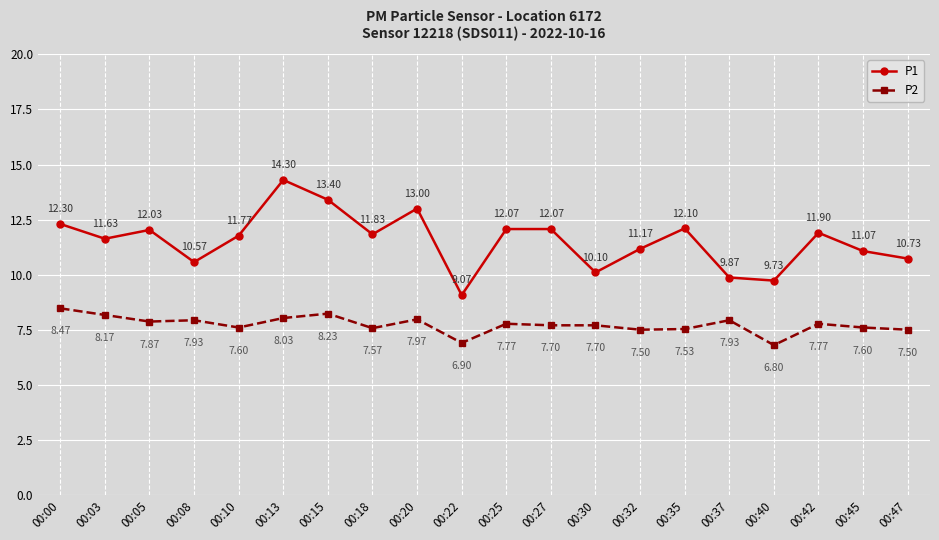

Does the chart have visible grid lines?

Yes